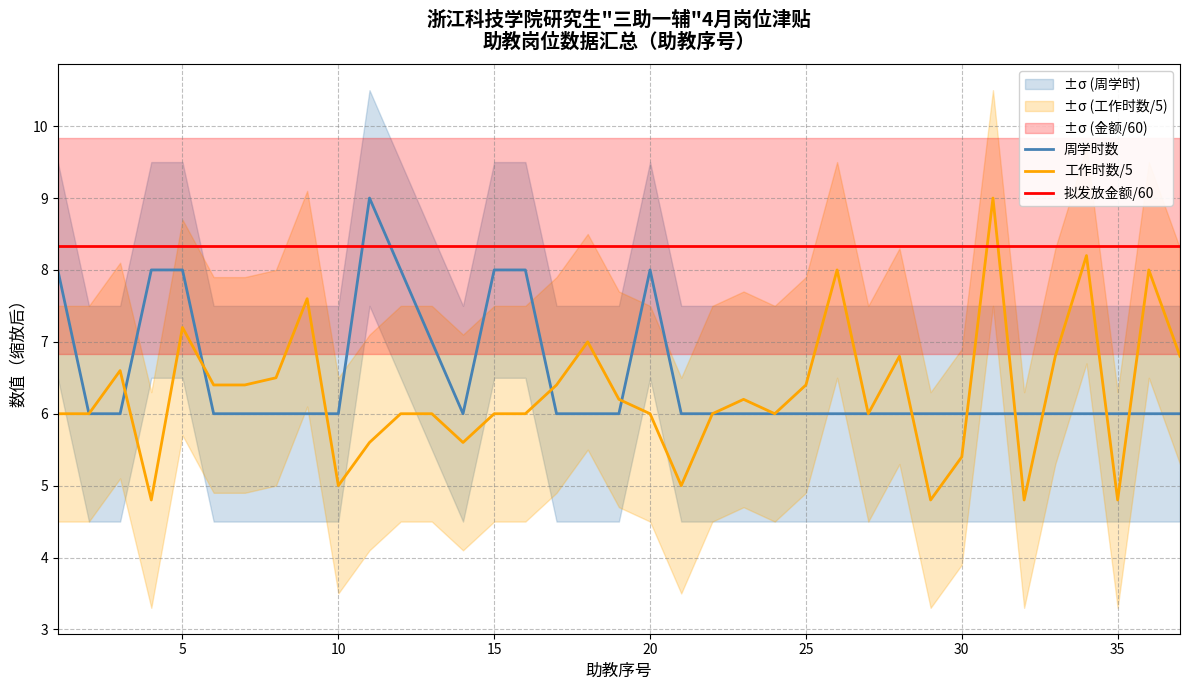

The value of 周学时数 at 15 is 3.1. True or false?

False